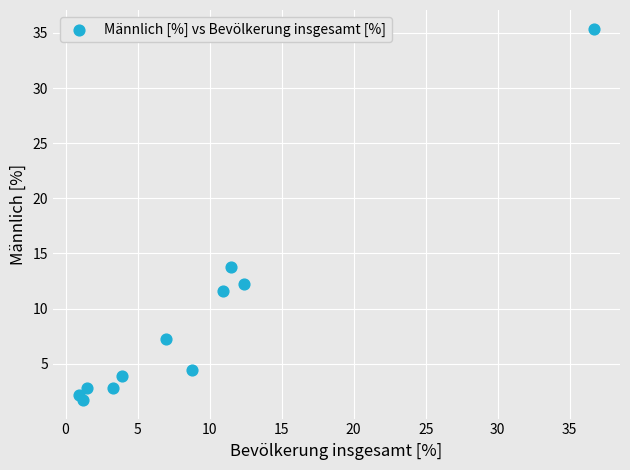

What Y value in the scatter plot is closest to 18?

13.8